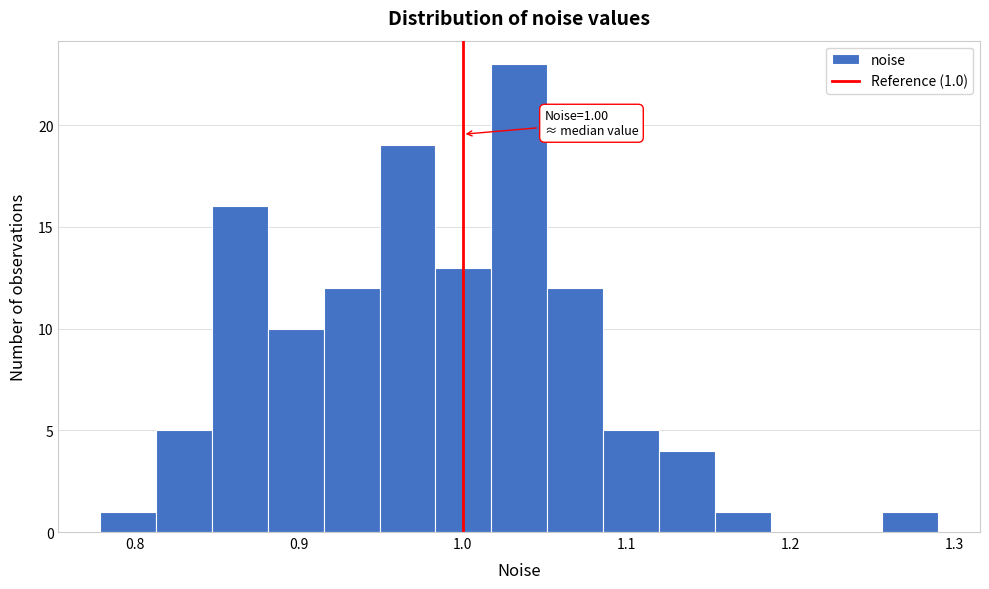

Read against the x-axis, roughly where is the centre of the tallest bar?

1.03